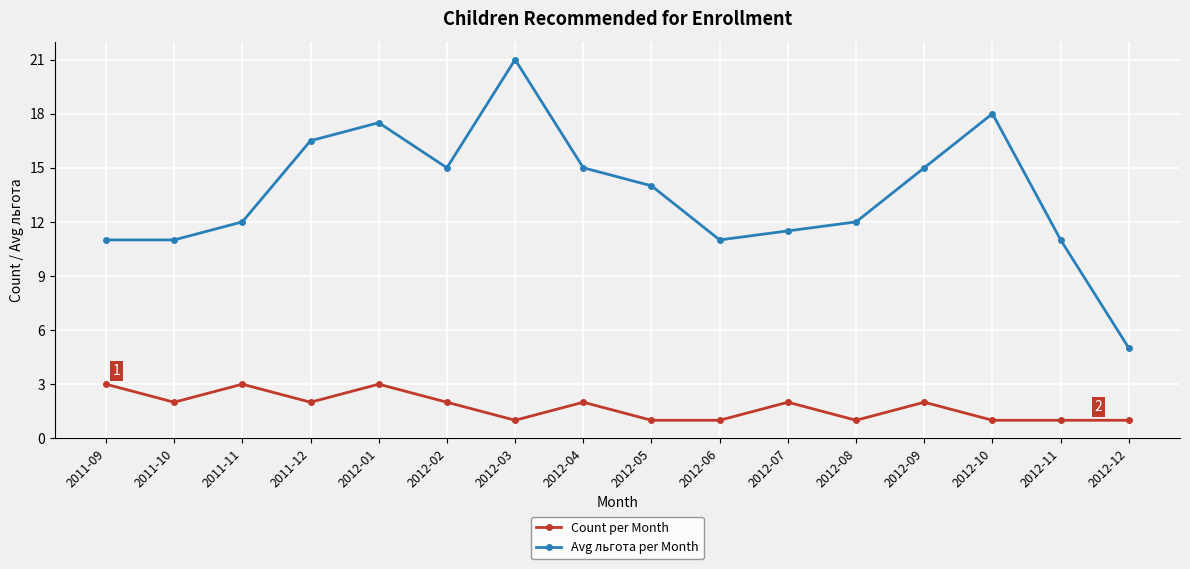

What are all the series names shown in the legend?

Count per Month, Avg льгота per Month